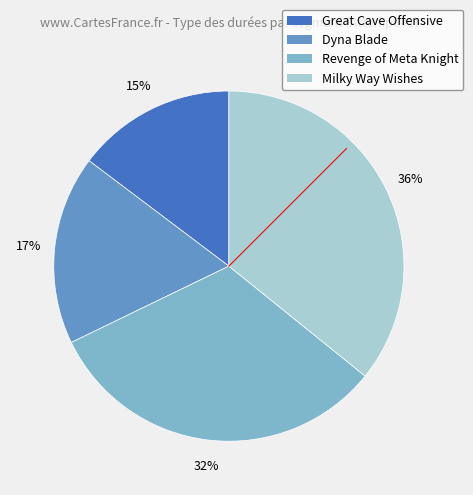

Which slice is the smallest?

Great Cave Offensive